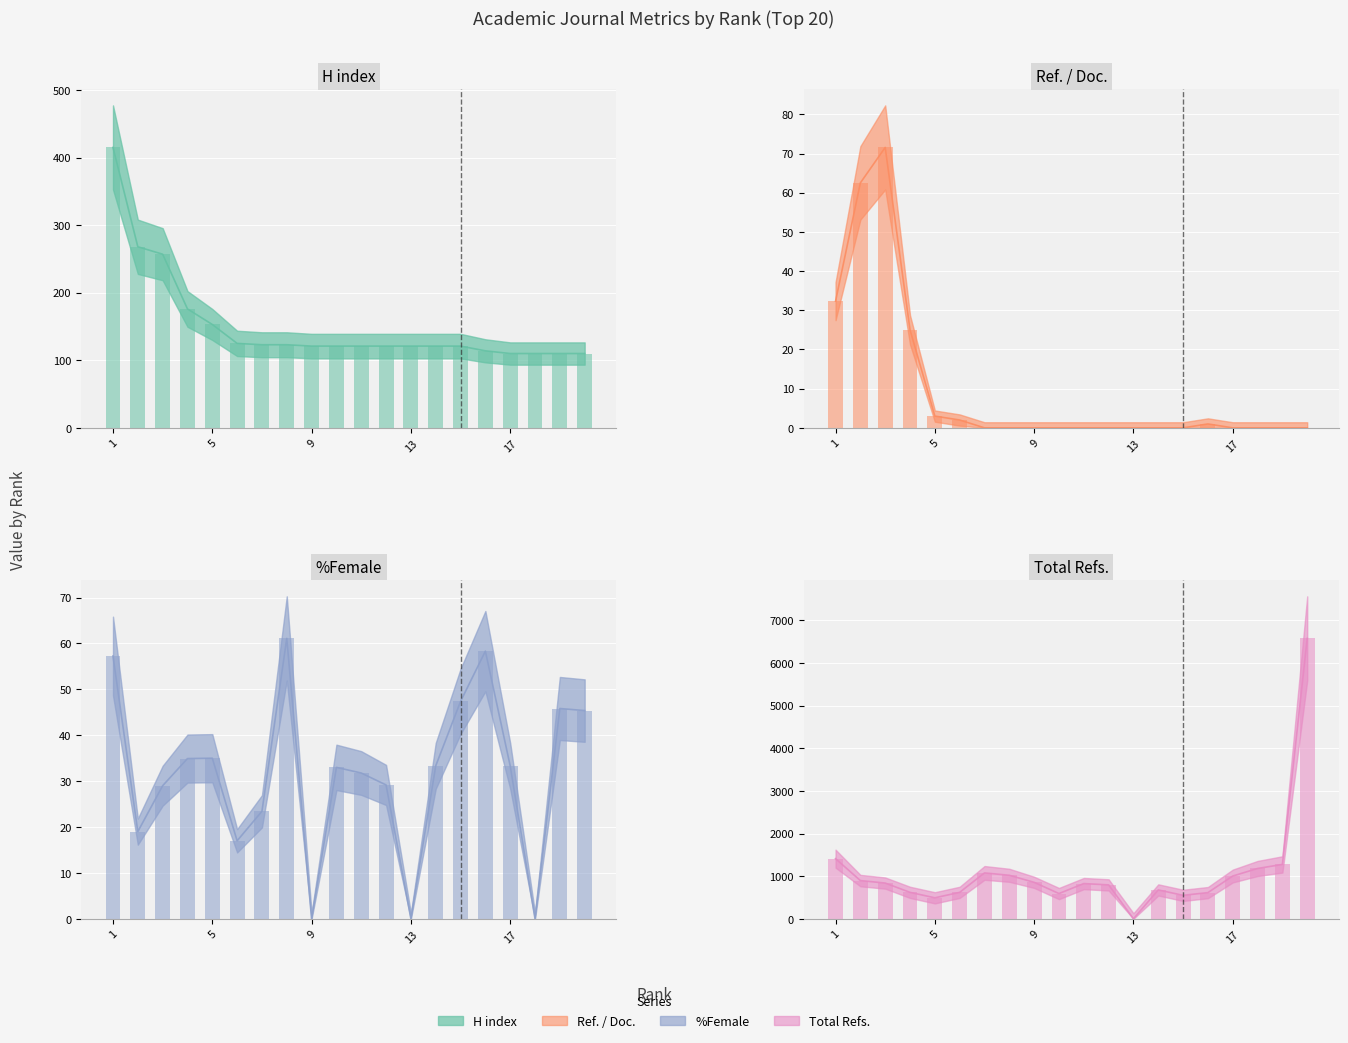

Which series has the widest spread of values?

Total Refs.